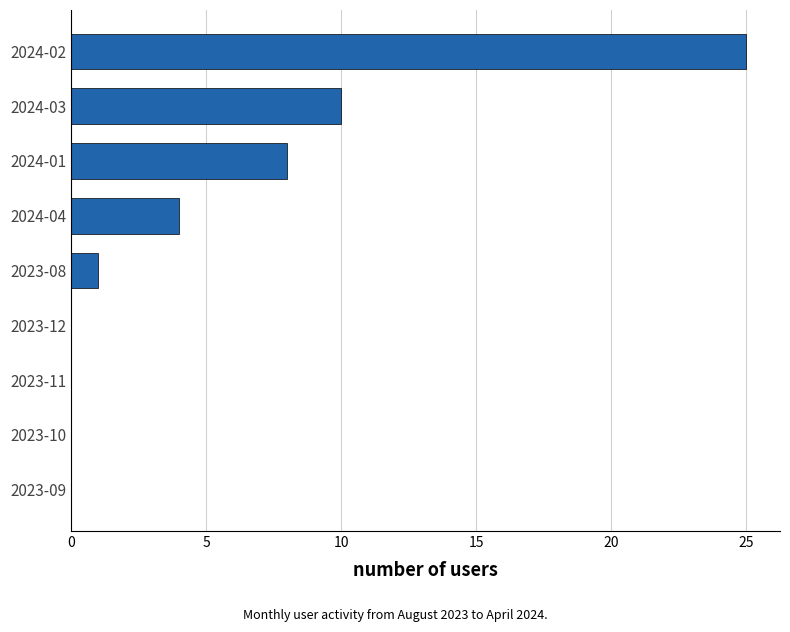

Reading bottom to top, extract all data points from this chart.

2023-09=0	2023-10=0	2023-11=0	2023-12=0	2023-08=1	2024-04=4	2024-01=8	2024-03=10	2024-02=25